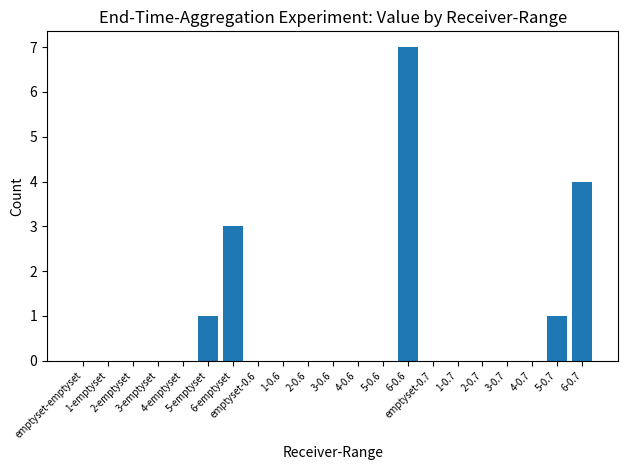

What is the sum of all values?

16